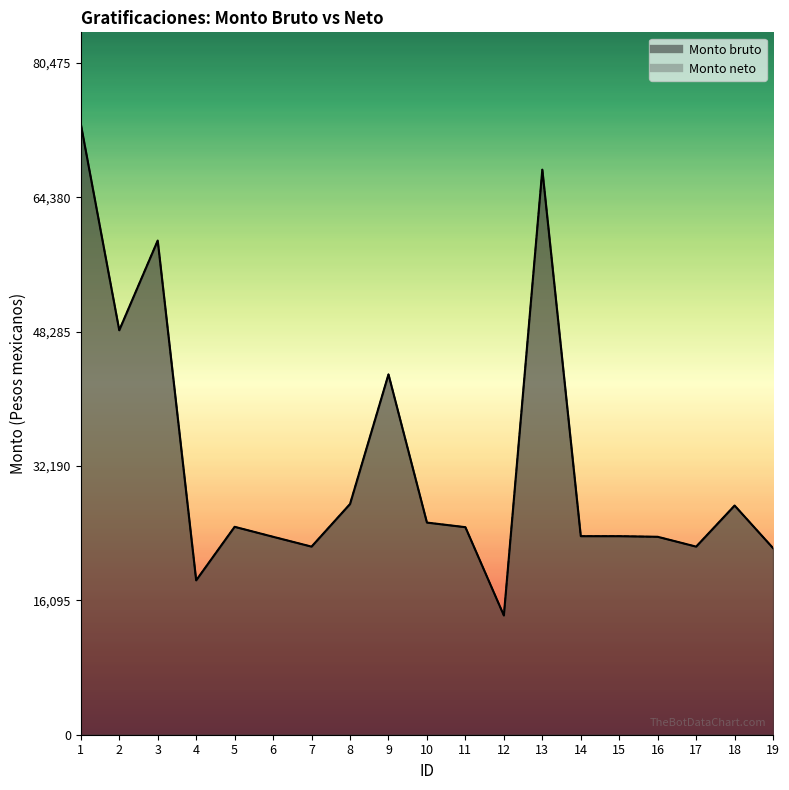

Count the number of categories in the chart.

19